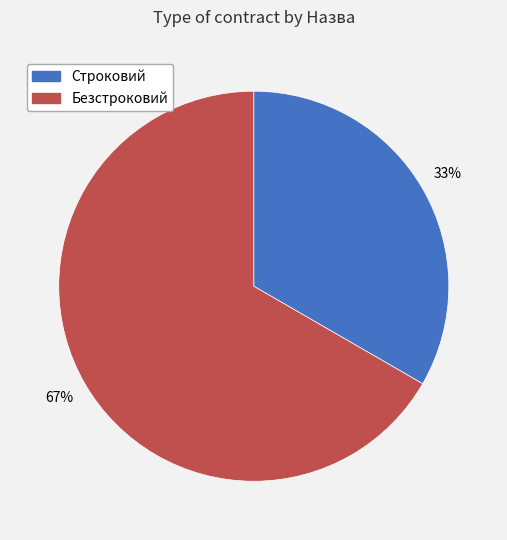

The Строковий slice represents 33% of the pie. True or false?

True